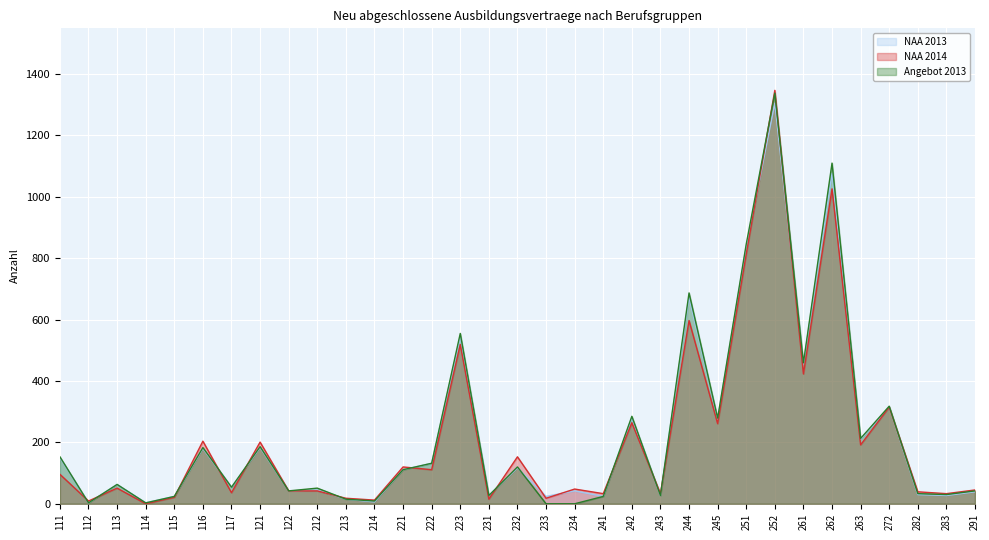

How many lines are shown in the chart?

3